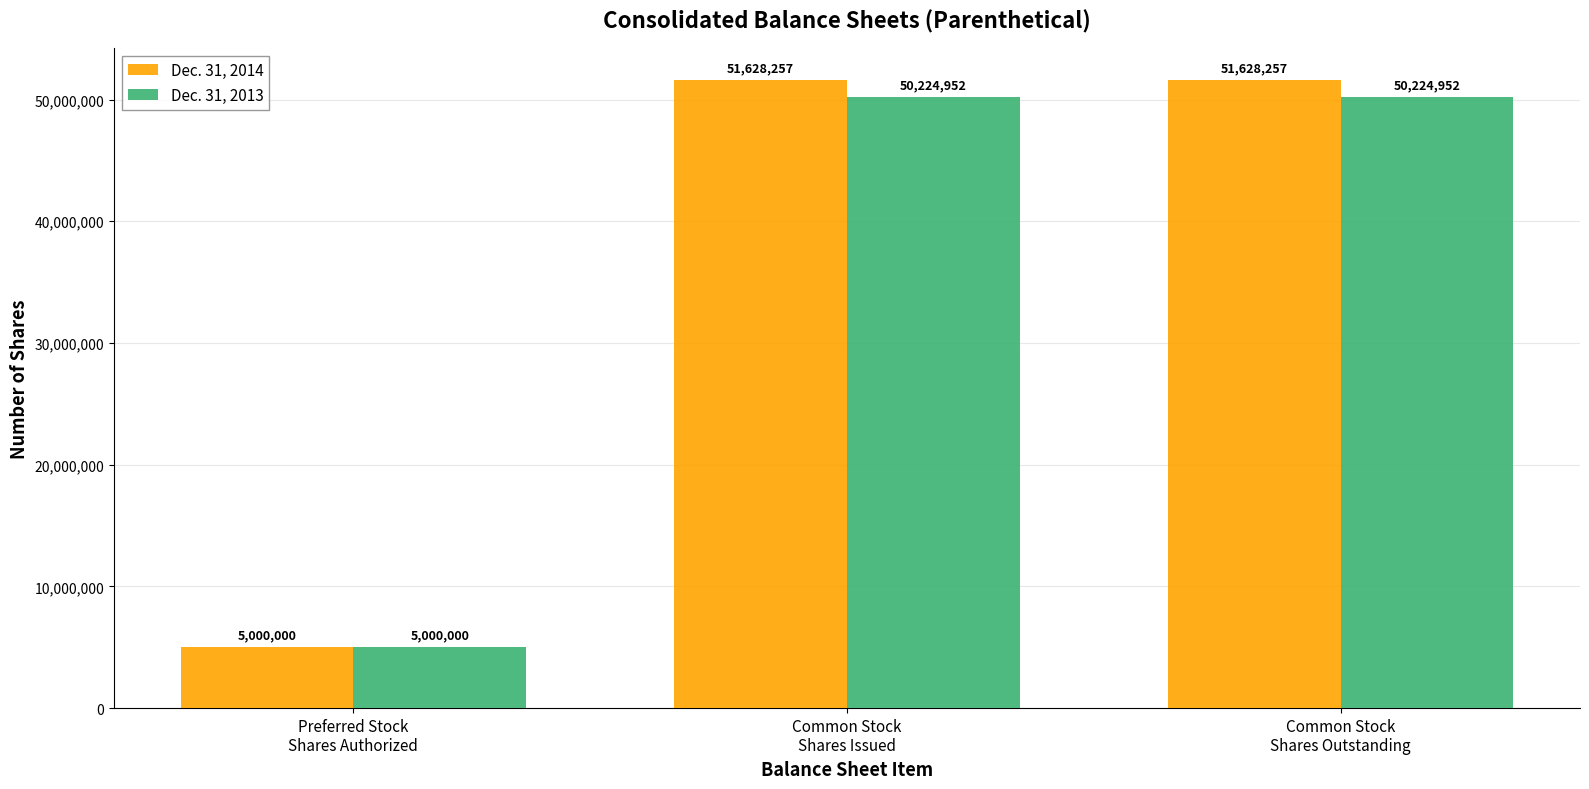

What is the value of the Dec. 31, 2013 bar at the 2nd from the left?

50224952